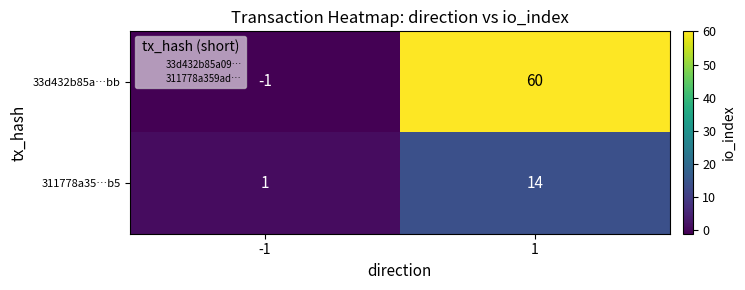

Which series has the largest total across all categories?

33d432b85a…bb